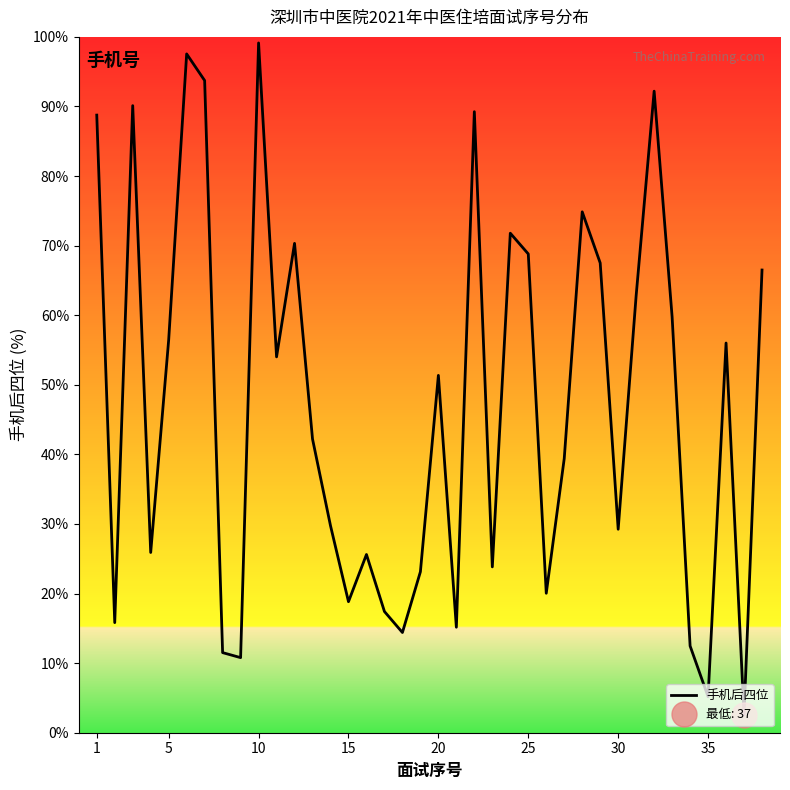

How many lines are shown in the chart?

1